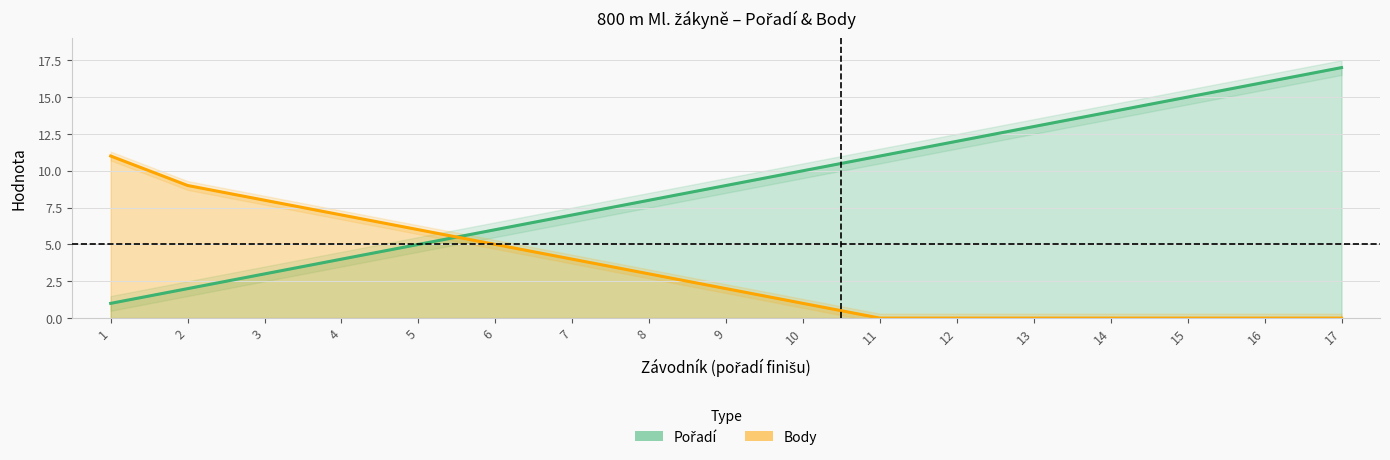

What is the average value of the Body series?

3